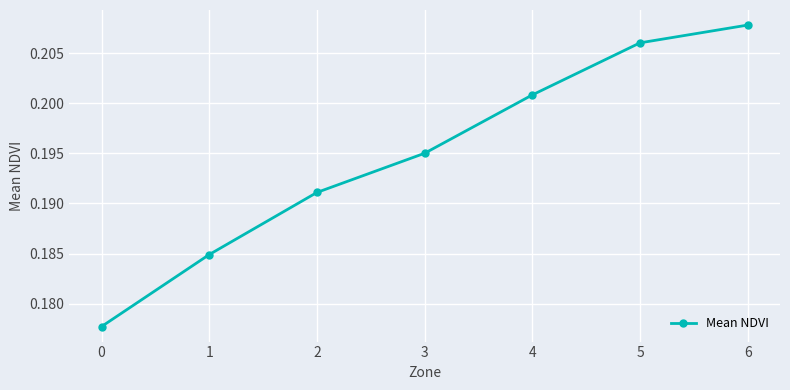

Does the chart display data point markers on the line(s)?

Yes